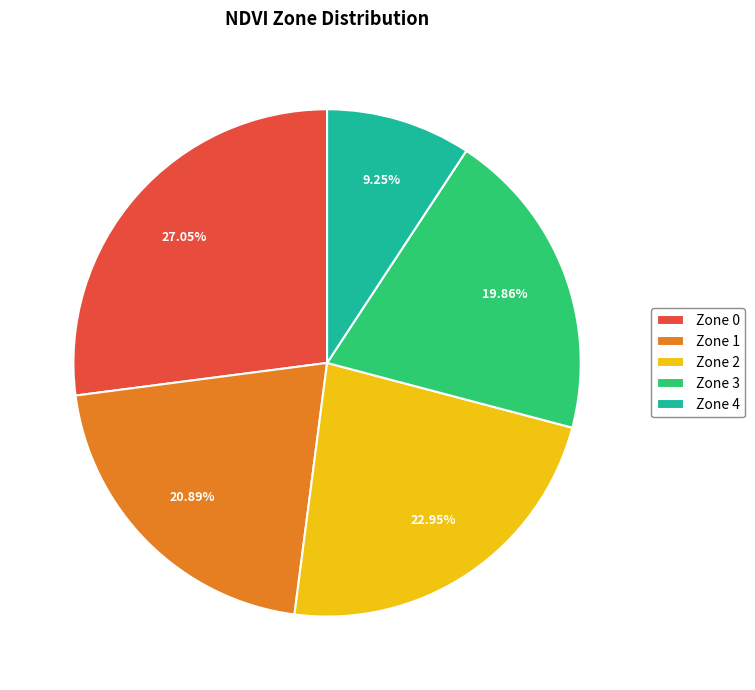

Count the number of slices in the pie.

5